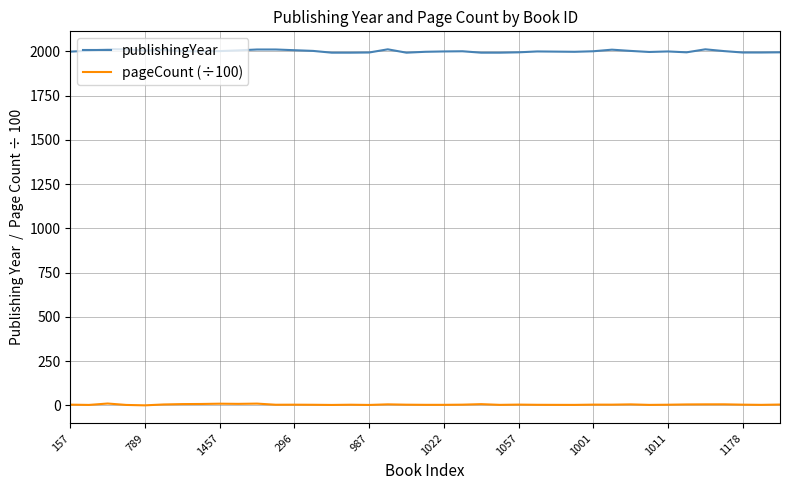

True or false: pageCount (÷100) and publishingYear intersect in this chart.

False